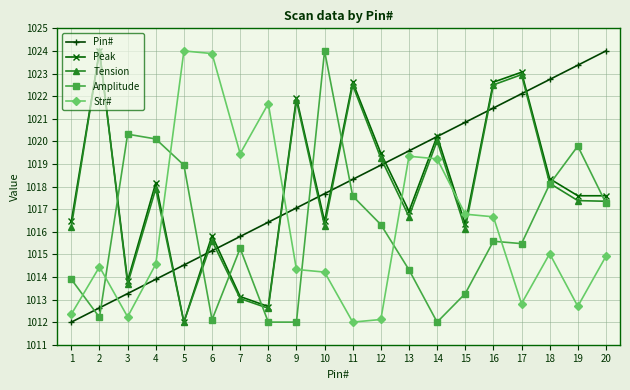

What is the total value across all series at 9?

5087.1